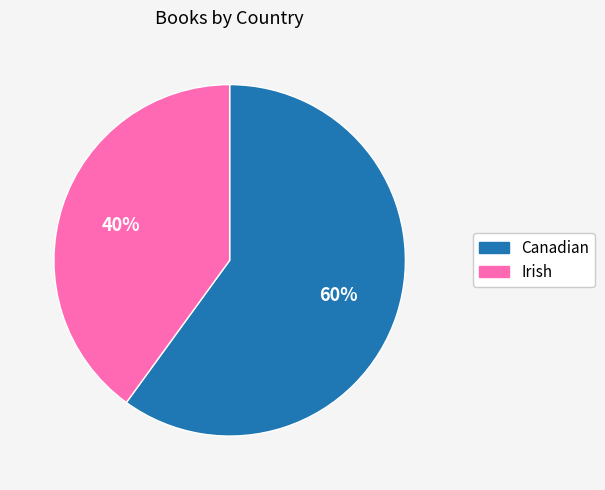

Is there a majority slice in this chart?

Yes